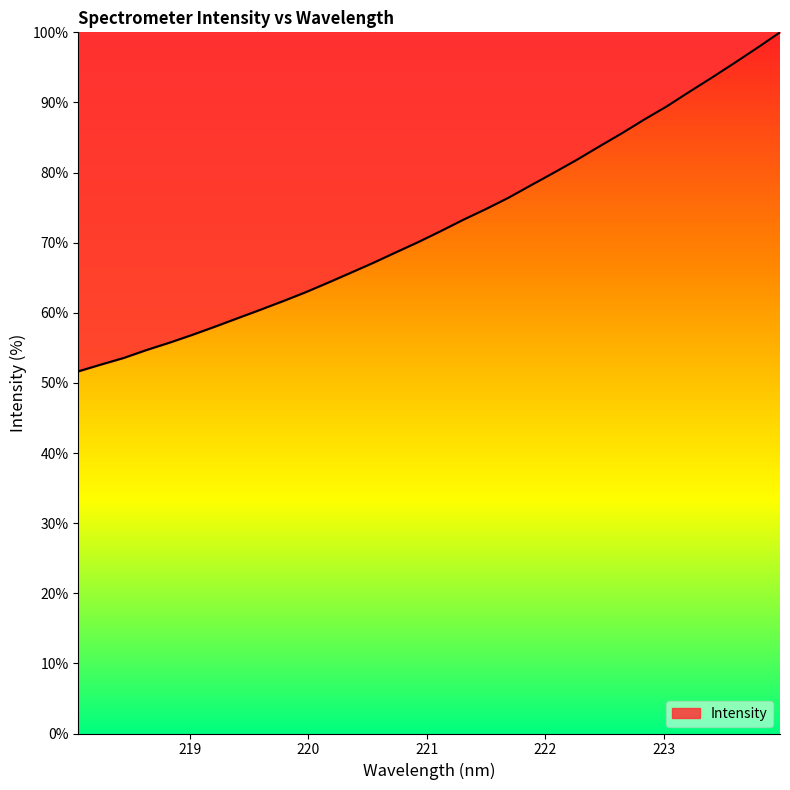

What is the difference between the maximum and minimum values?

48.3